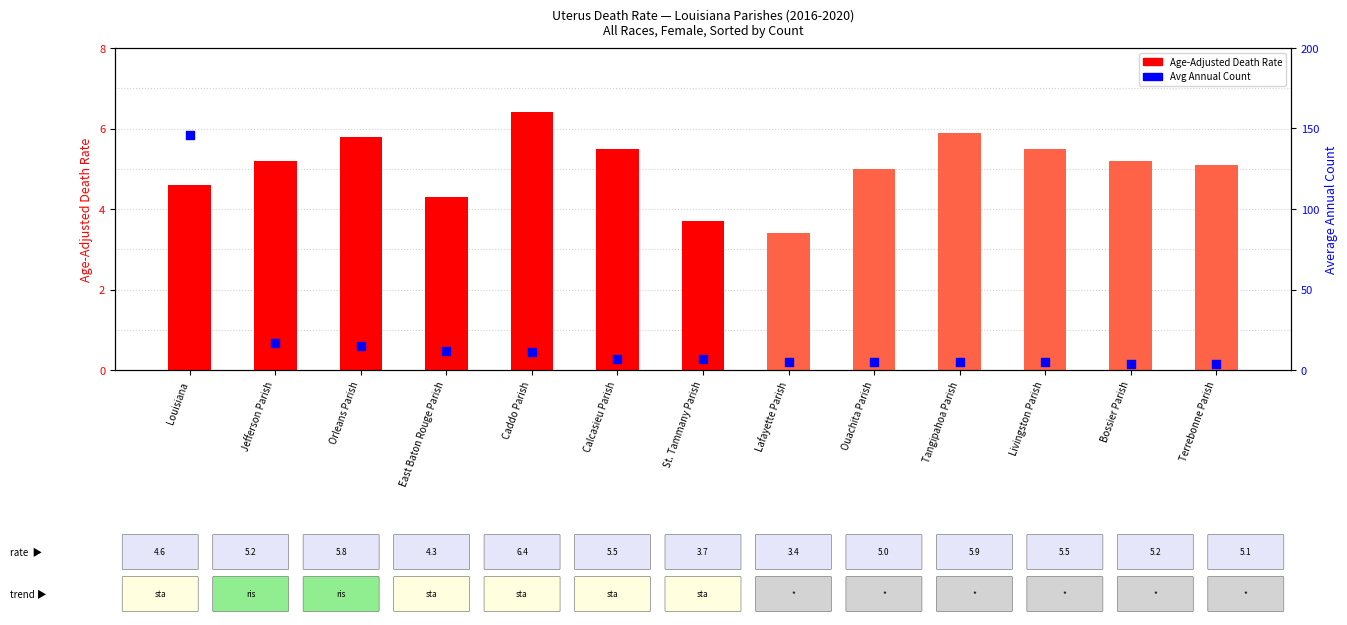

Which series has the largest Y range (max minus min)?

Average Annual Count